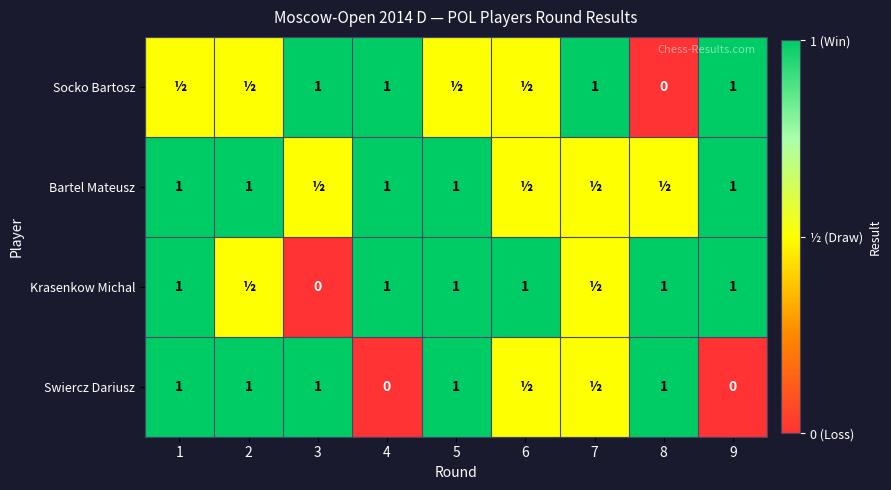

Is it true that Bartel Mateusz equals 0.5 at 2?

False